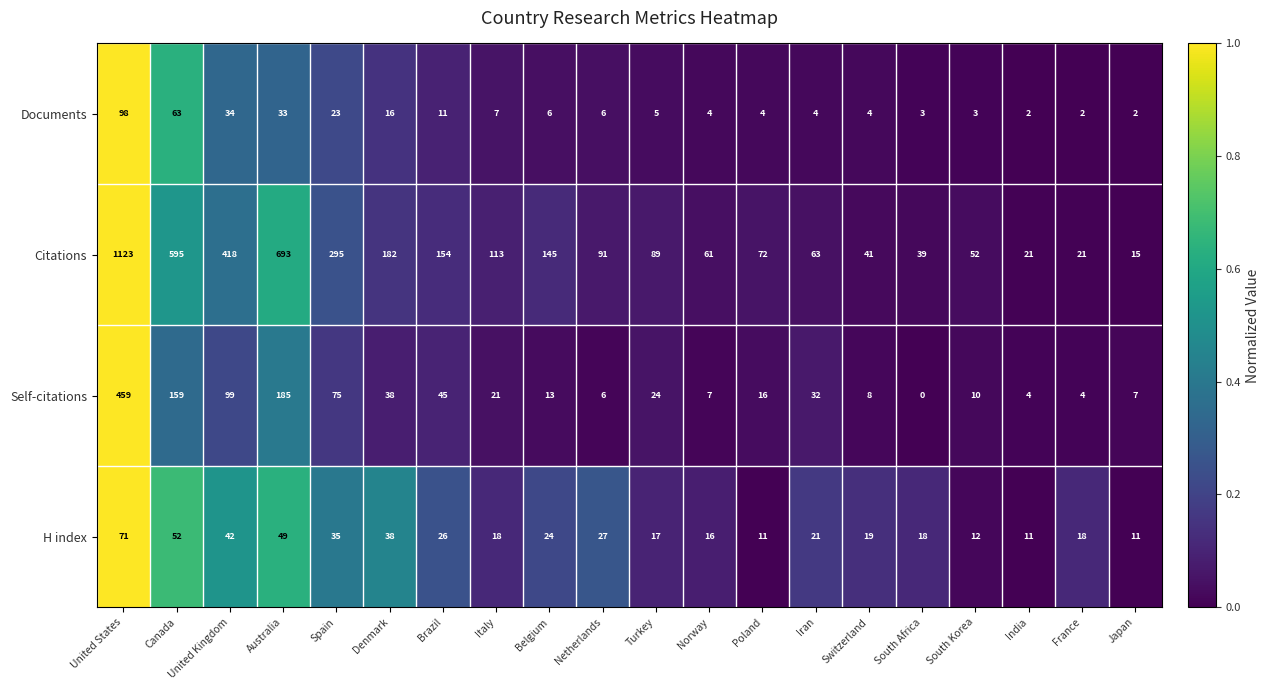

What is the maximum value for Self-citations?

459